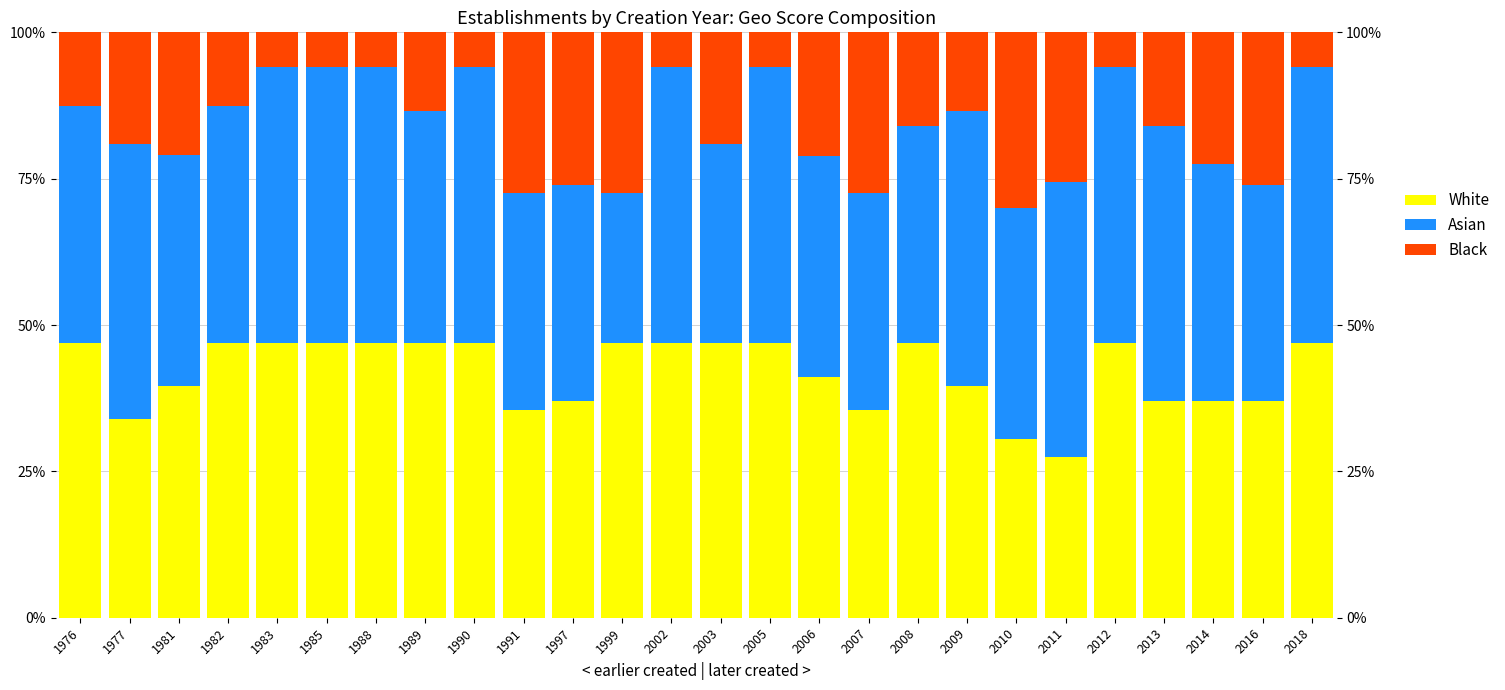

What is the average value of the White series?

0.4